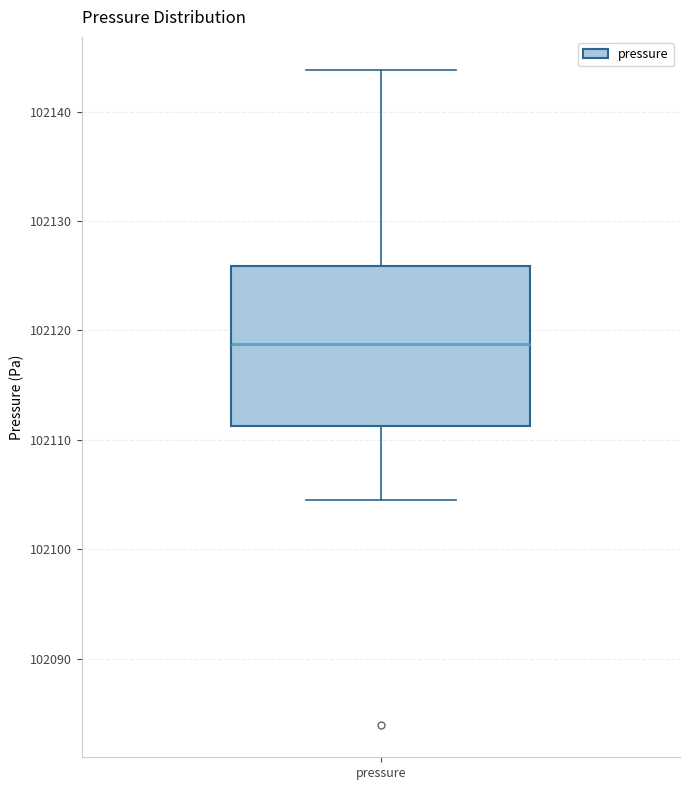

Transcribe this box plot: give where the median line is, the range the box spans, and where the two whiskers end, as read against the y-axis. The values are not printed on the chart, so give them approximately, as read against the axis.

median 102119, box 102111 to 102126, whiskers 102105 to 102144